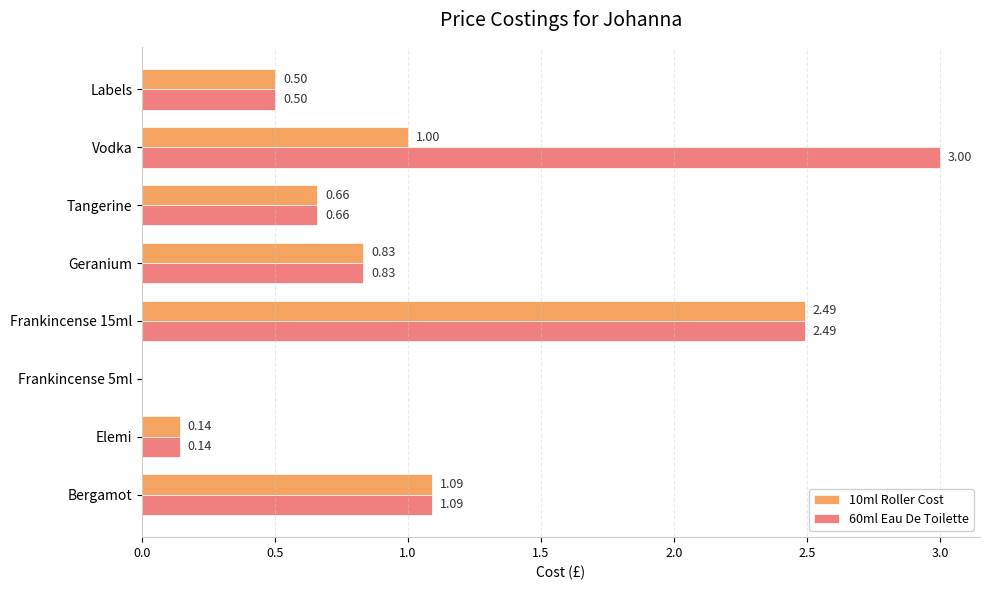

What is the sum of all 10ml Roller Cost values?

6.7